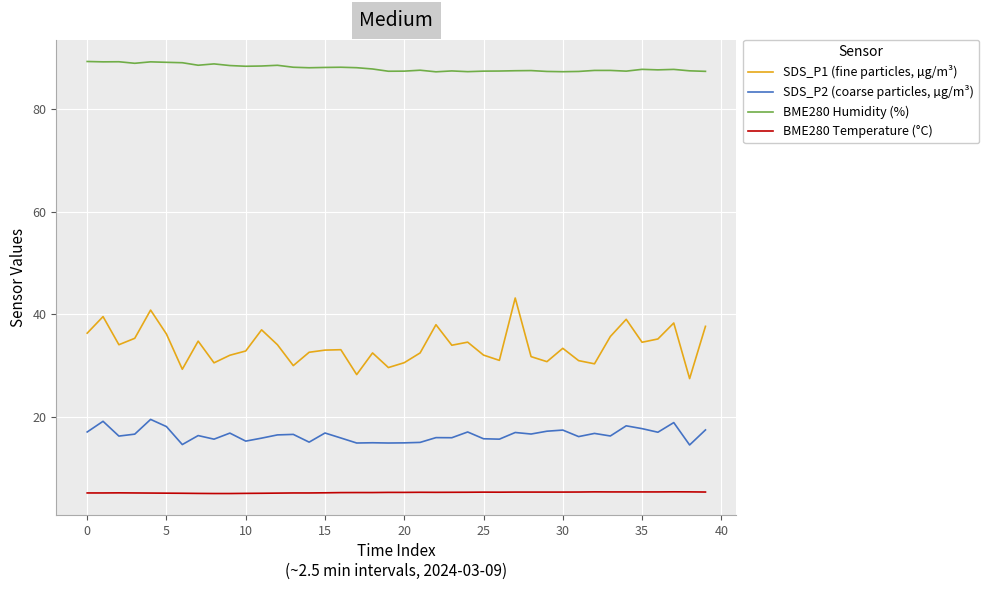

Which series has the largest total across all categories?

BME280 Humidity (%)